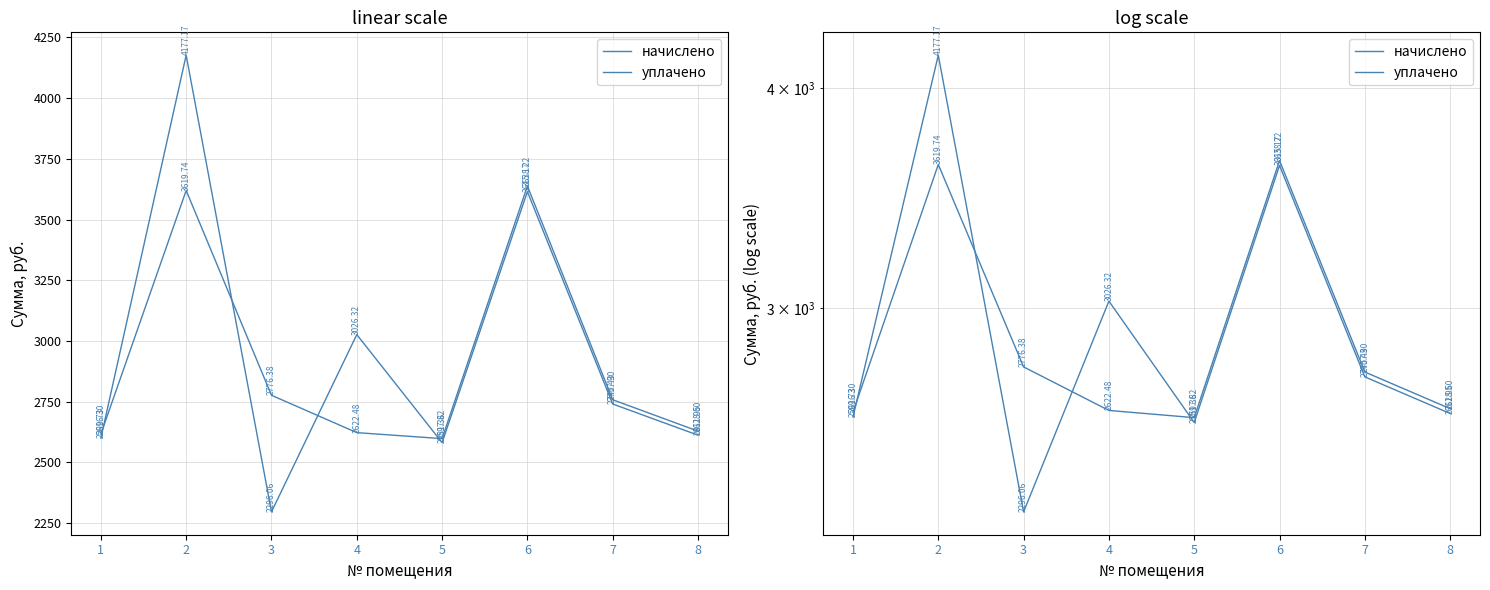

Reading left to right, list all the values displayed in this chart.

начислено: 1=2616.3	2=3619.7	3=2776.4	4=2622.5	5=2597.8	6=3638.2	7=2757.9	8=2628.6
уплачено: 1=2599.7	2=4177.2	3=2296.1	4=3026.3	5=2581.4	6=3615.2	7=2740.4	8=2611.9